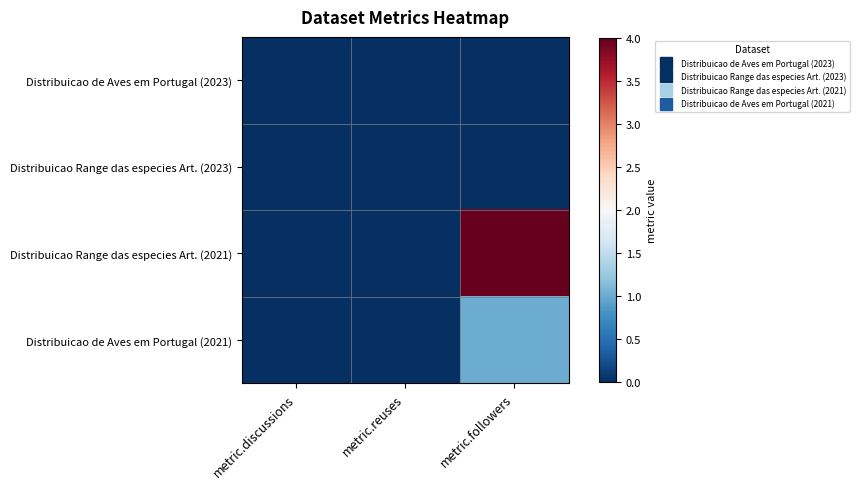

At which category is the sum across all series the highest?

metric.followers